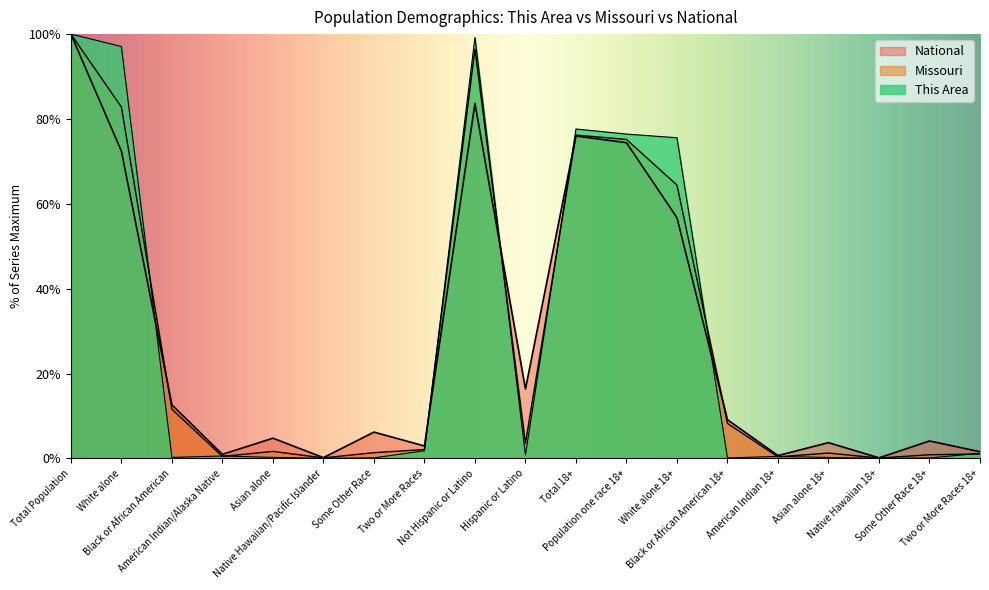

What is the highest value of the This Area series?

100.0